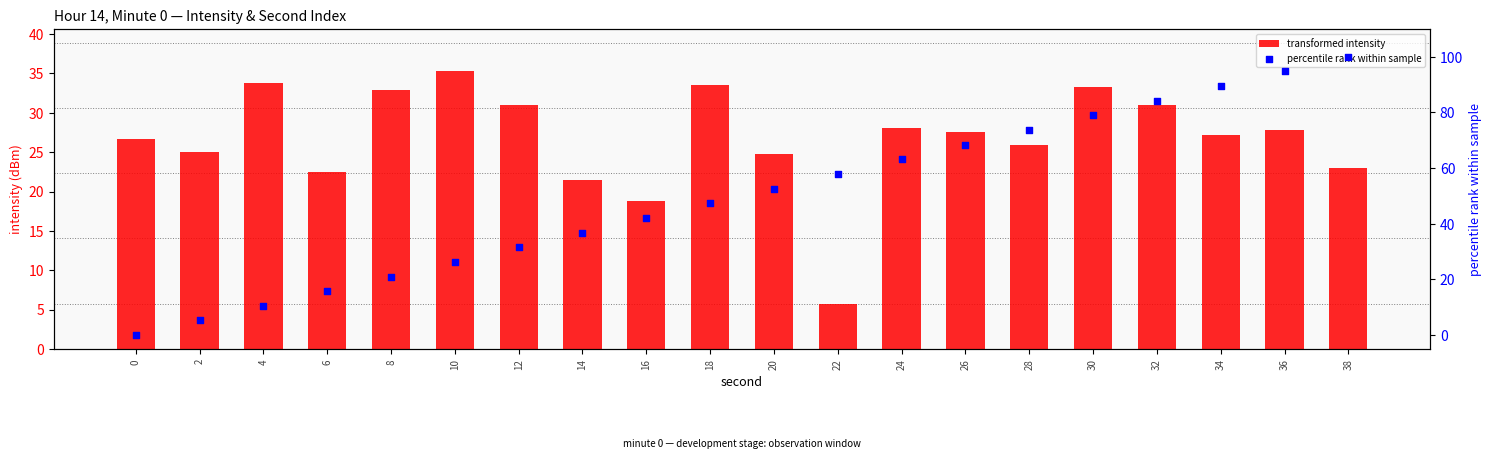

Which series contains the highest Y value?

percentile rank within sample